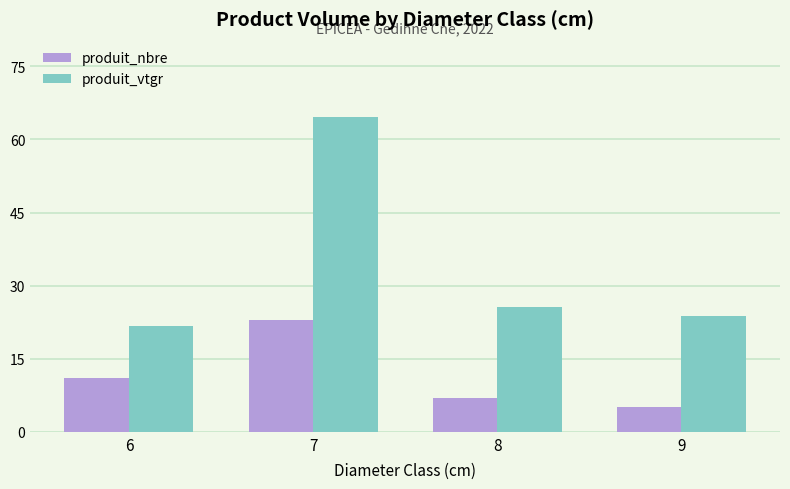

Reading right to left, list all the values displayed in this chart.

produit_nbre: 9=5.0	8=7.0	7=23.0	6=11.0
produit_vtgr: 9=23.9	8=25.7	7=64.5	6=21.7